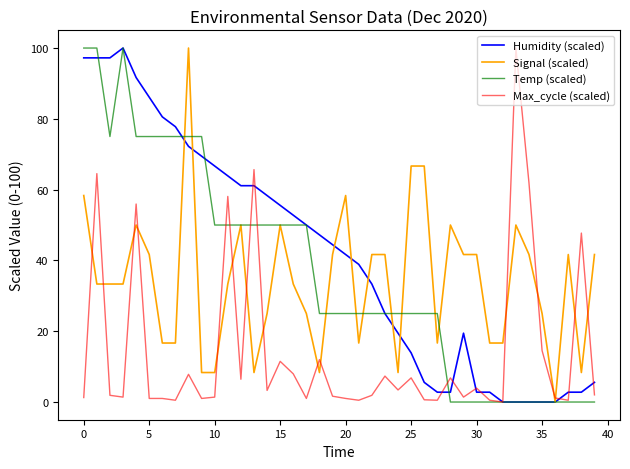

What is the highest value of the Temp (scaled) series?

100.0